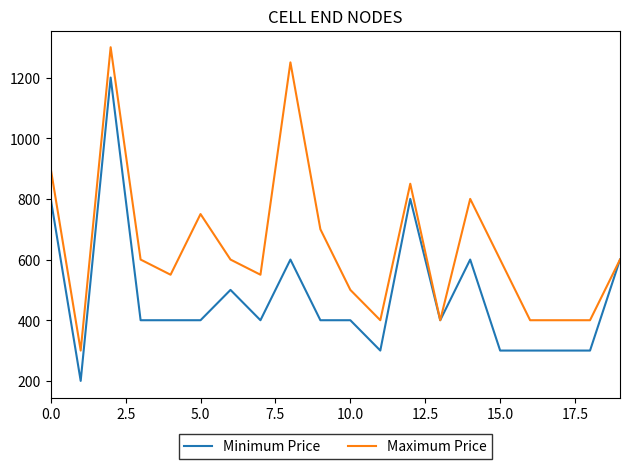

What is the minimum value for Maximum Price?

300